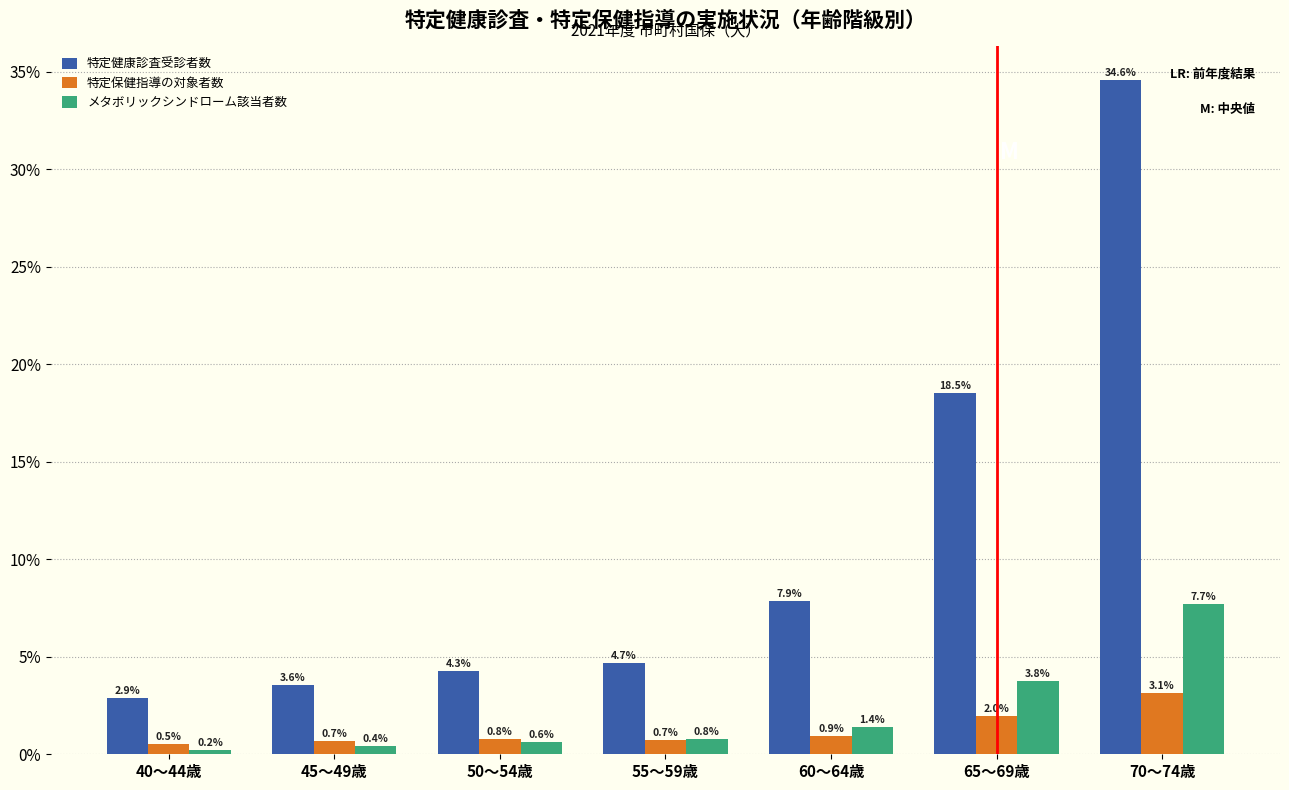

Reading left to right, list all the values displayed in this chart.

特定健康診査受診者数: 40～44歳=2.9	45～49歳=3.6	50～54歳=4.3	55～59歳=4.7	60～64歳=7.9	65～69歳=18.5	70～74歳=34.6
特定保健指導の対象者数: 40～44歳=0.5	45～49歳=0.7	50～54歳=0.8	55～59歳=0.7	60～64歳=0.9	65～69歳=2.0	70～74歳=3.1
メタボリックシンドローム該当者数: 40～44歳=0.2	45～49歳=0.4	50～54歳=0.6	55～59歳=0.8	60～64歳=1.4	65～69歳=3.8	70～74歳=7.7